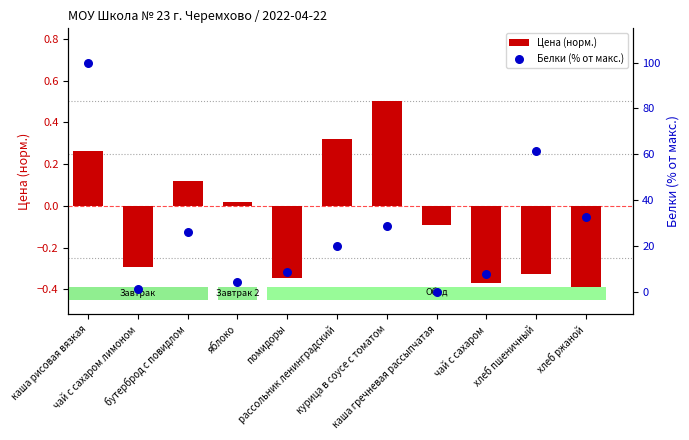

Which series contains the highest Y value?

Белки (% от макс.)